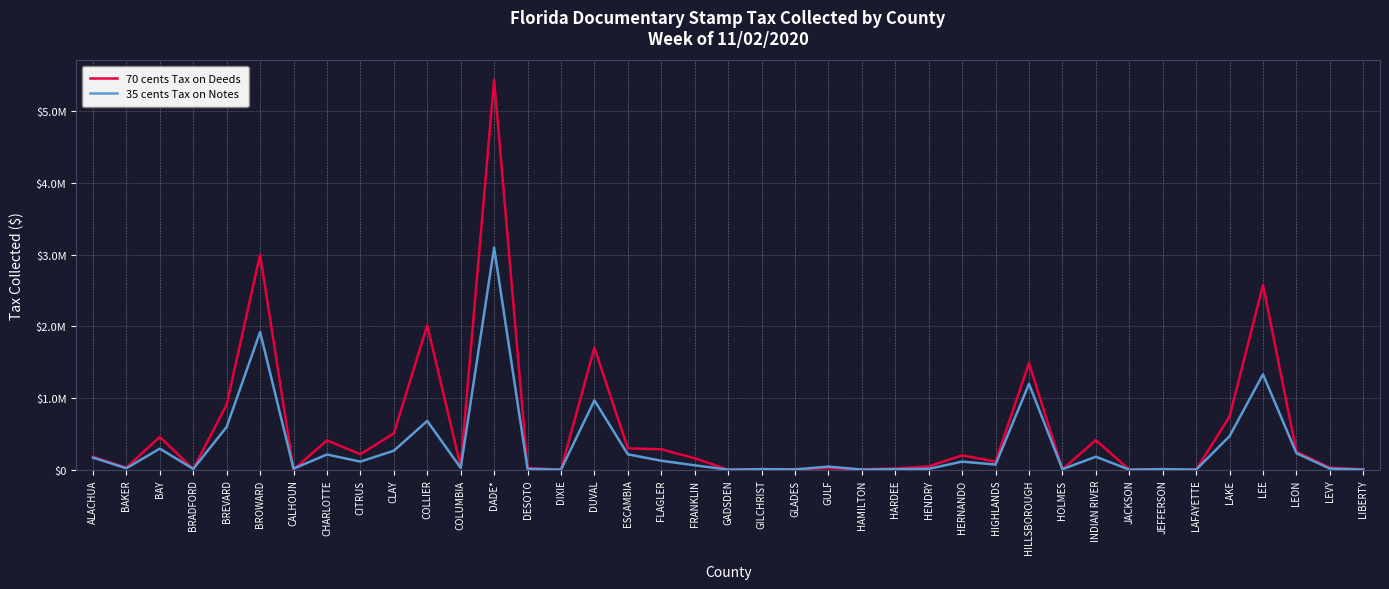

Does the chart have visible grid lines?

Yes